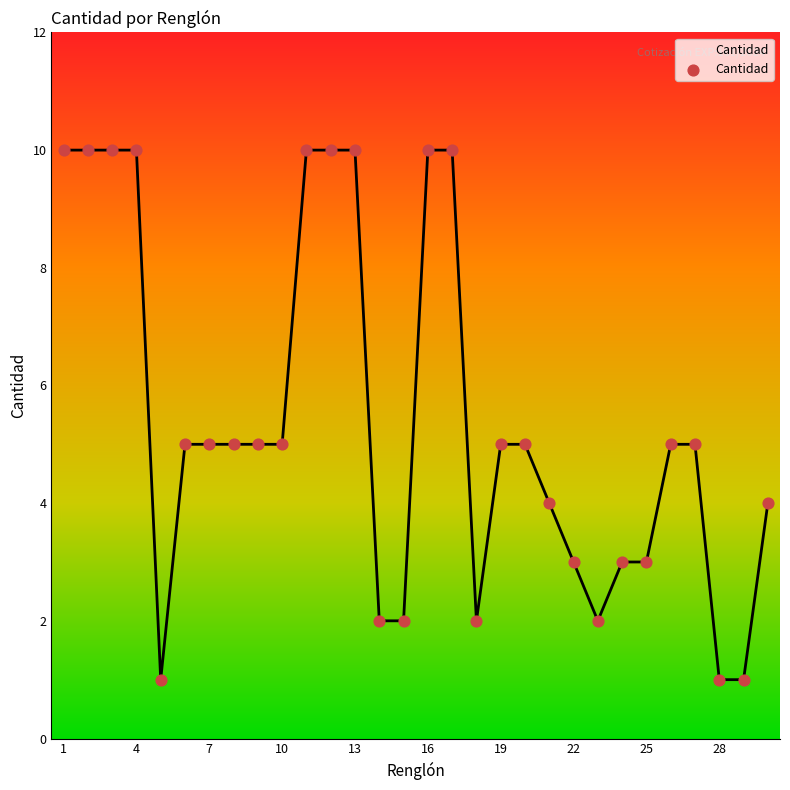

What is the difference between the maximum and minimum values?

9